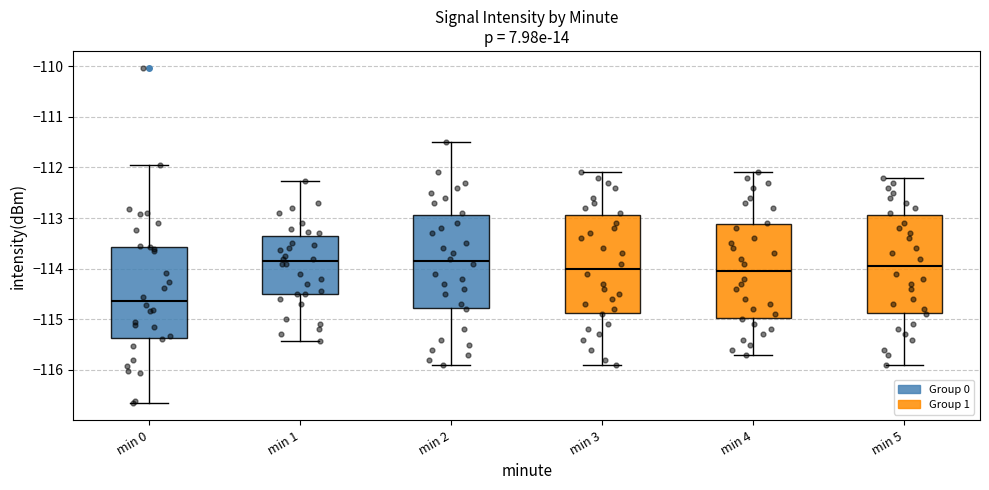

Where does the median line of the box for min 4 sit on the y-axis? The values are not printed on the chart, so give them approximately, as read against the axis.

-114.0